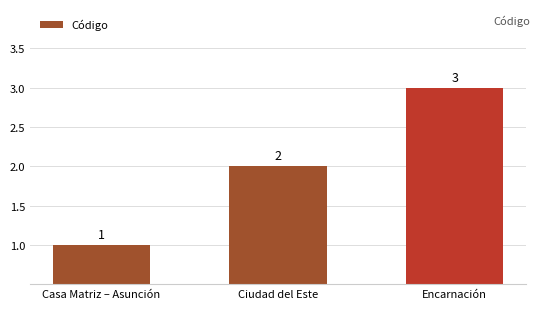

Reading right to left, extract all data points from this chart.

Encarnación=3	Ciudad del Este=2	Casa Matriz – Asunción=1